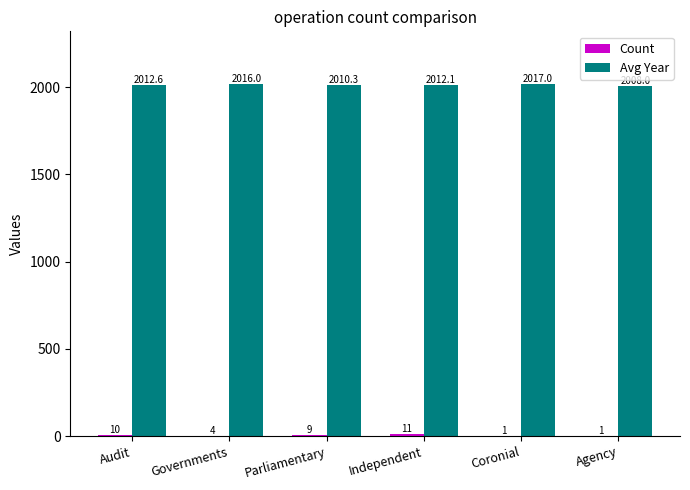

Which series has the largest total across all categories?

Avg Year